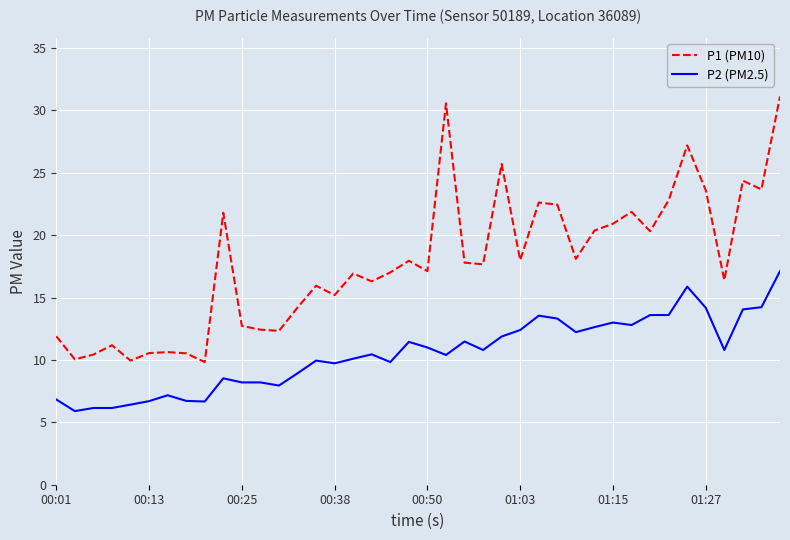

What is the difference between the maximum and minimum values in the P2 (PM2.5) series?

11.2